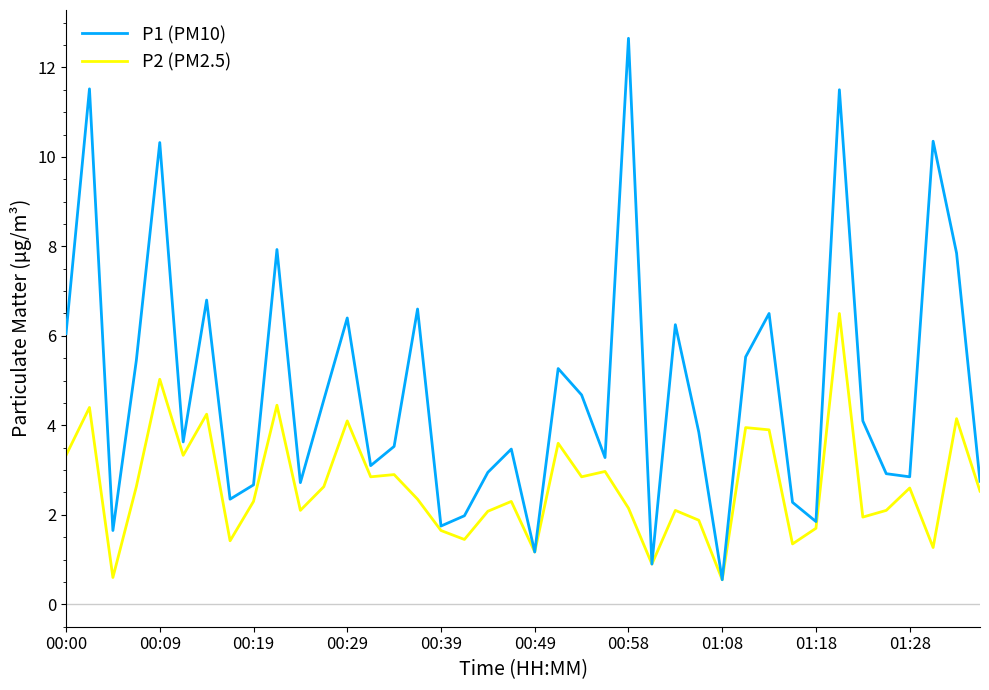

Which series has the largest range (max minus min)?

P1 (PM10)